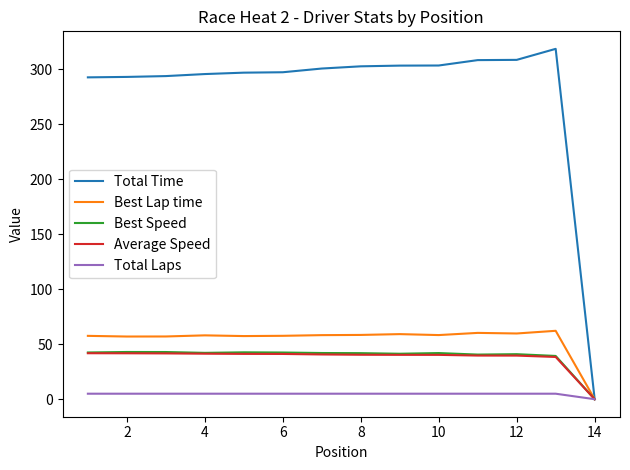

Which series has the widest spread of values?

Total Time